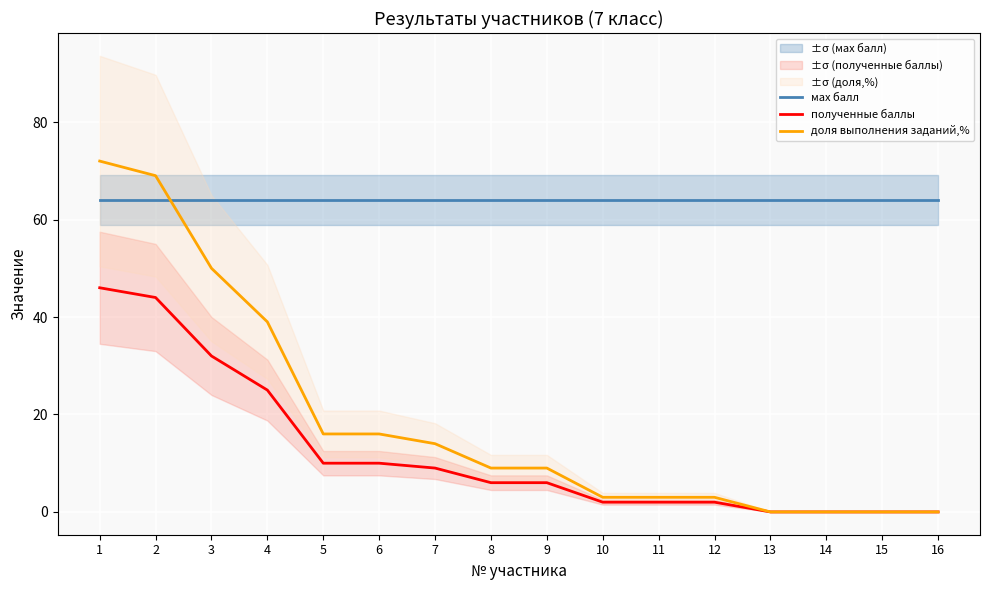

What is the total value across all series at 2?

177